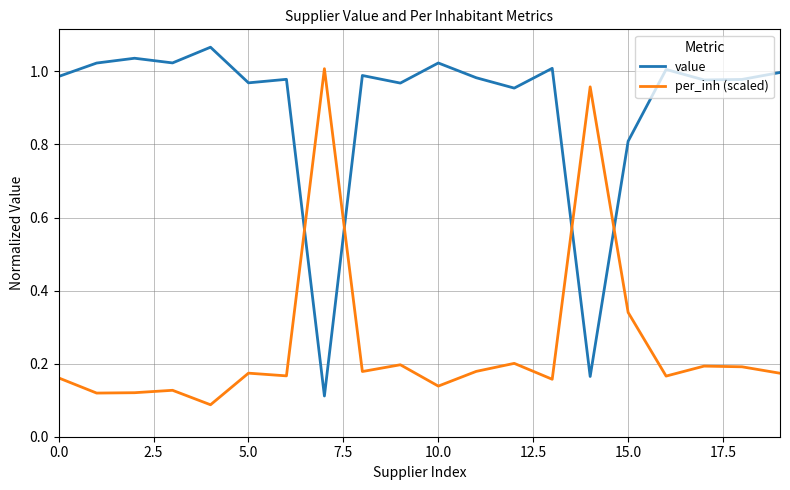

Rank the series by their average value, from highest to lowest.

value, per_inh (scaled)